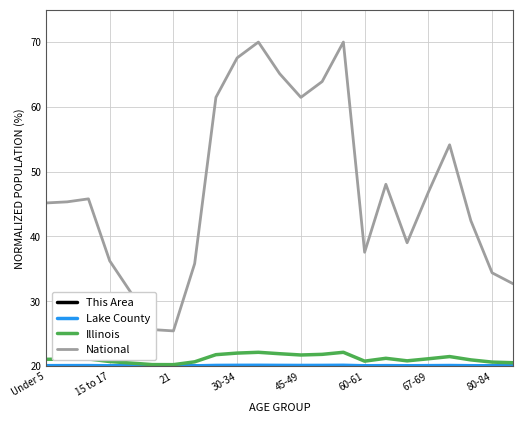

Which series has the largest range (max minus min)?

National